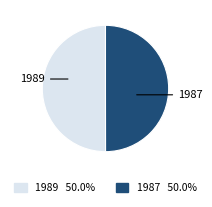

How many segments does this pie chart have?

2